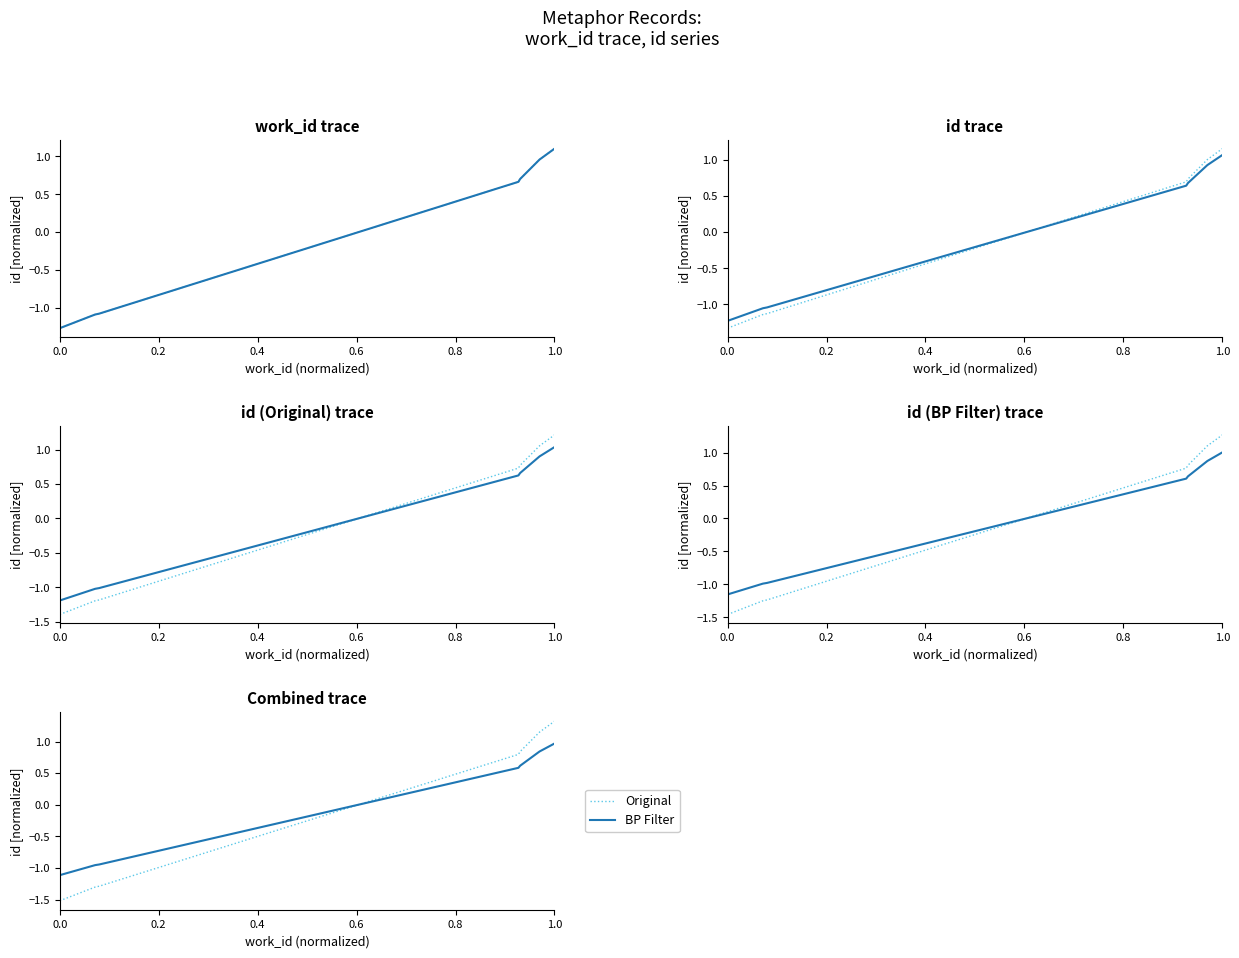

What is the difference between the maximum and minimum values in the BP Filter series?

2.1